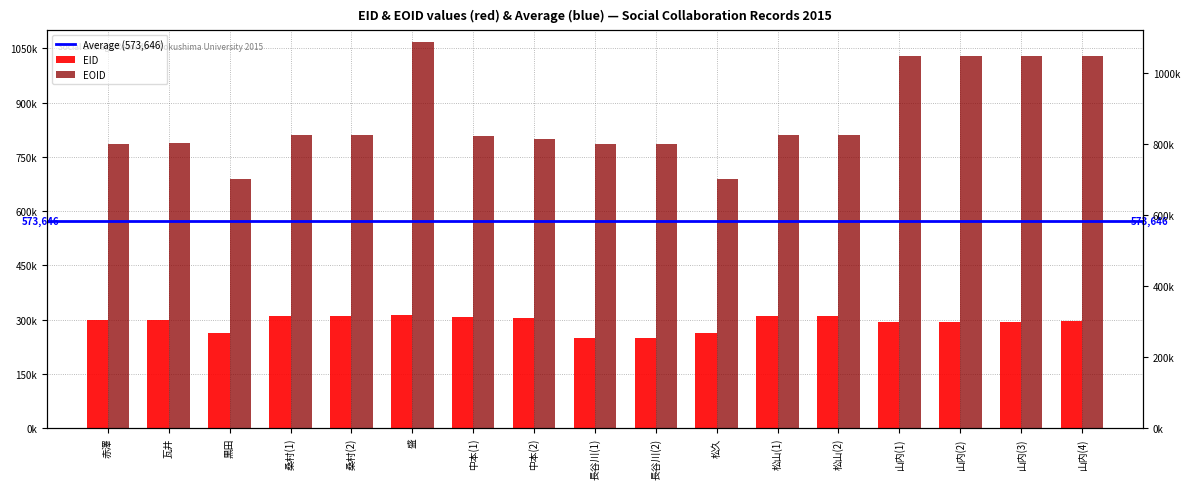

How many groups of bars are there?

17